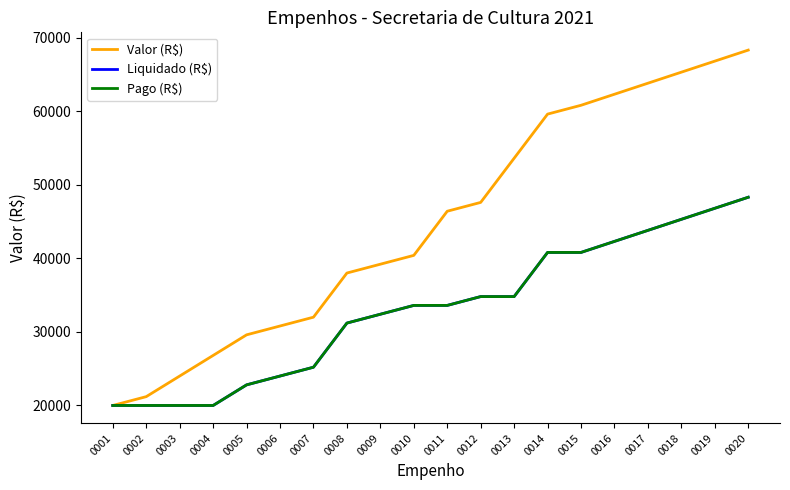

What is the difference between the second highest and minimum values in the Pago (R$) series?

26800